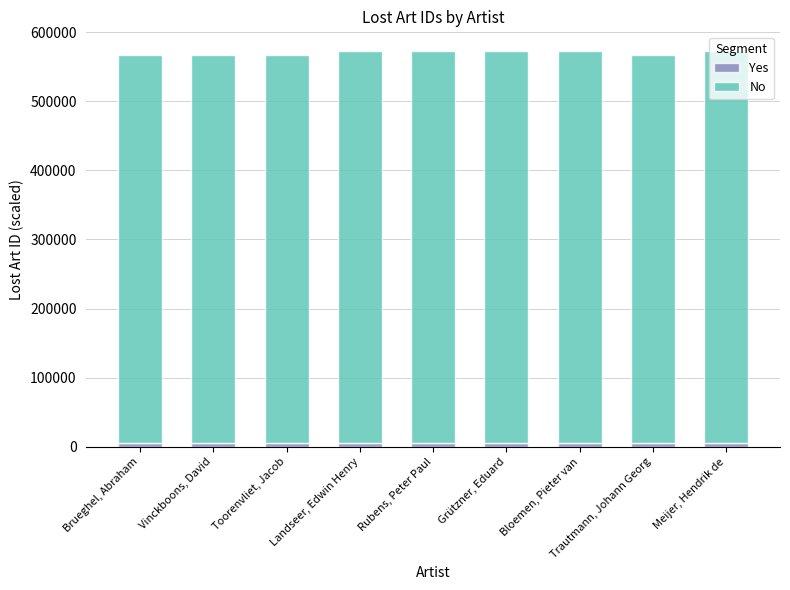

Does the chart contain any negative values?

No